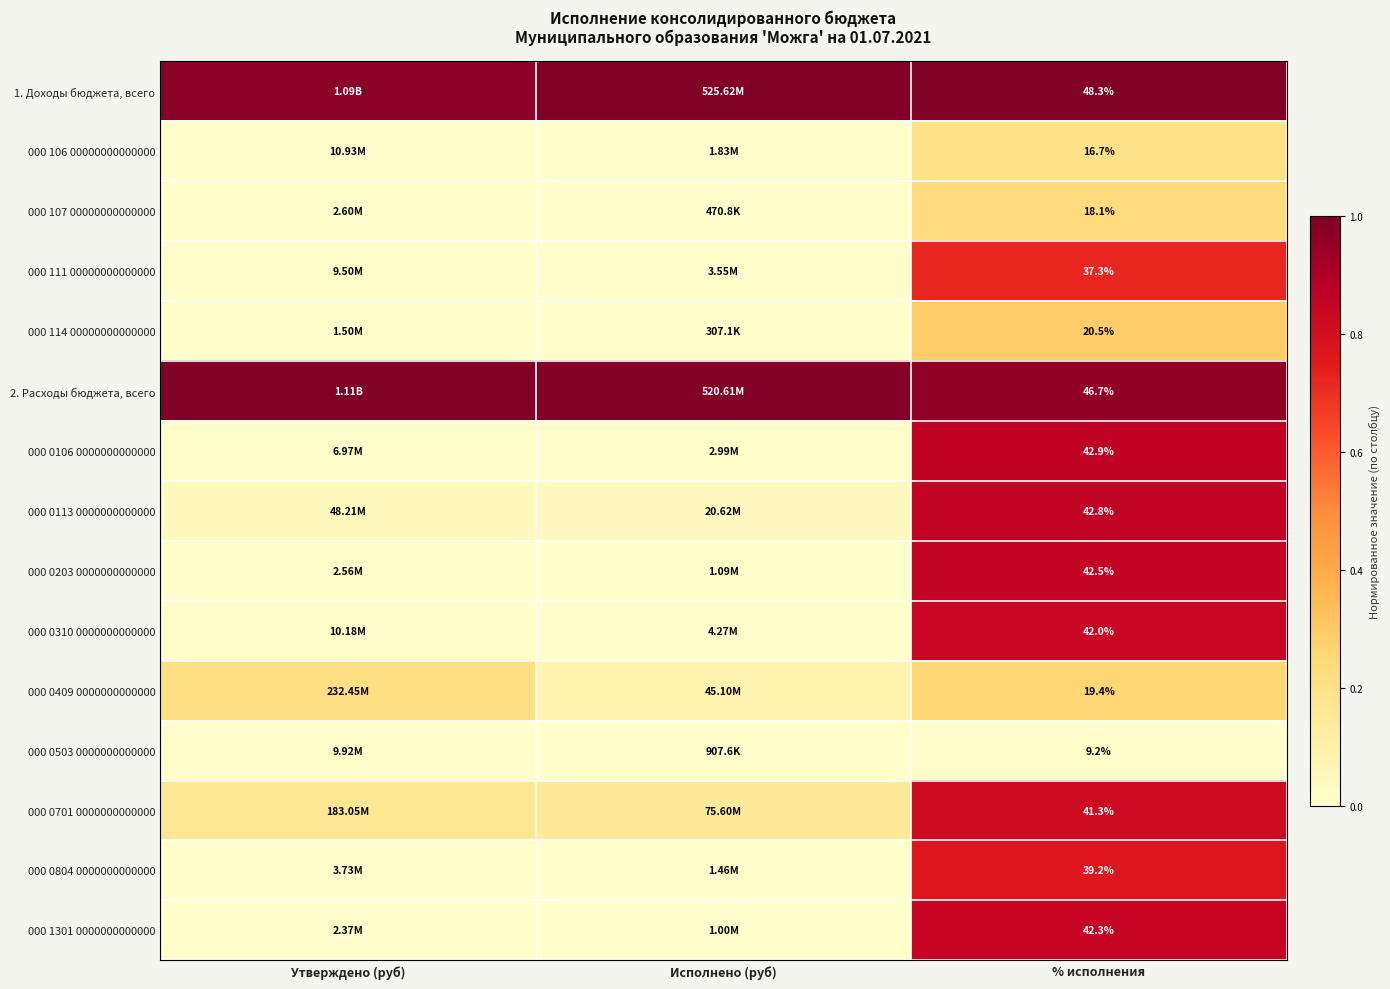

What is the total value across all series at % исполнения?

509.2